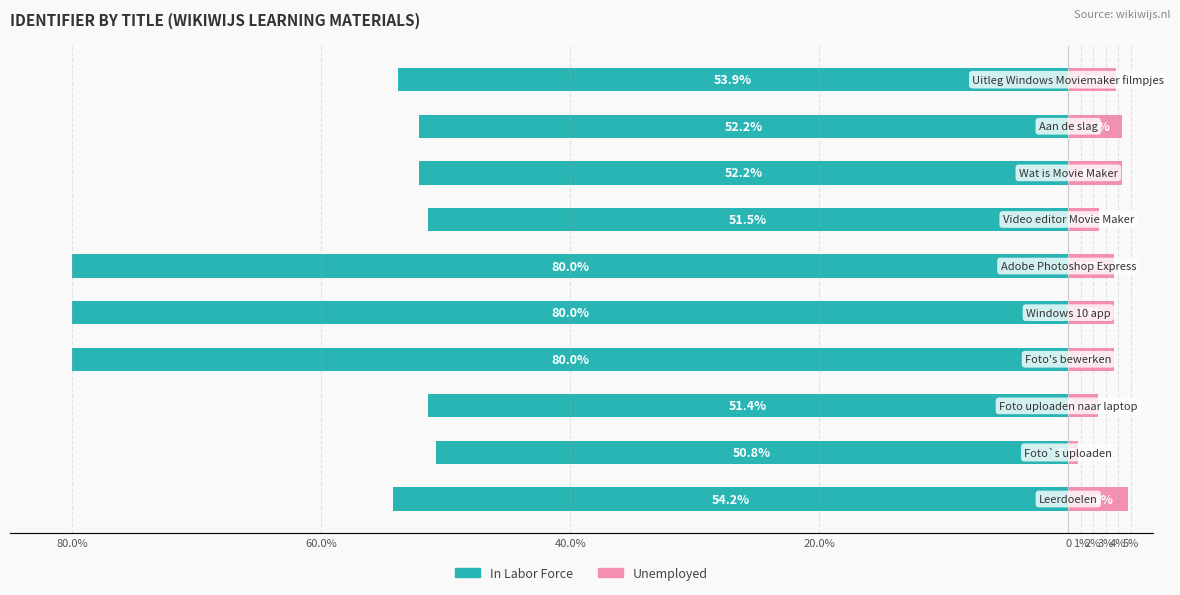

What is the highest value of the Unemployed series?

4.8